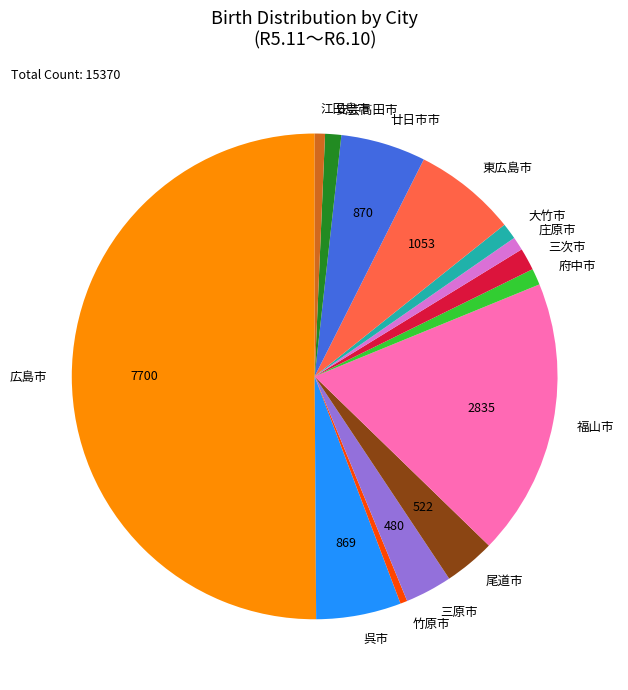

What is the largest slice in the pie chart?

広島市